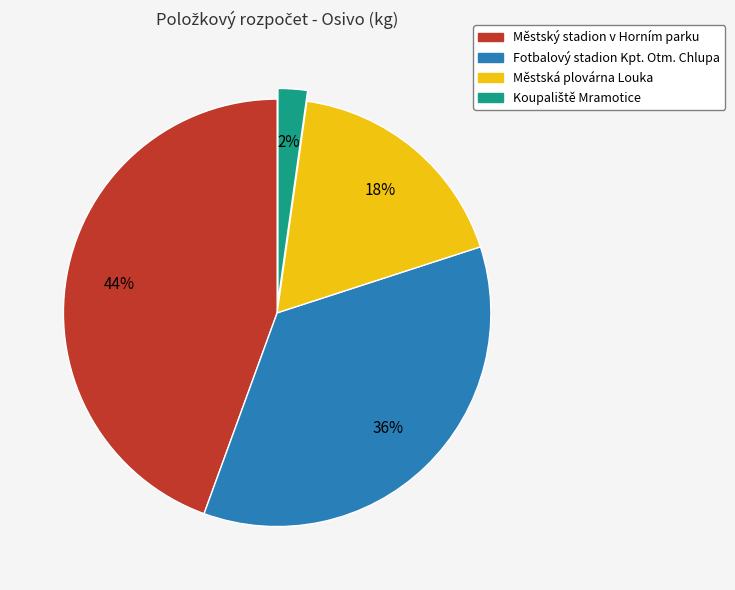

Is the sum of Městská plovárna Louka and Fotbalový stadion Kpt. Otm. Chlupa greater than half?

Yes